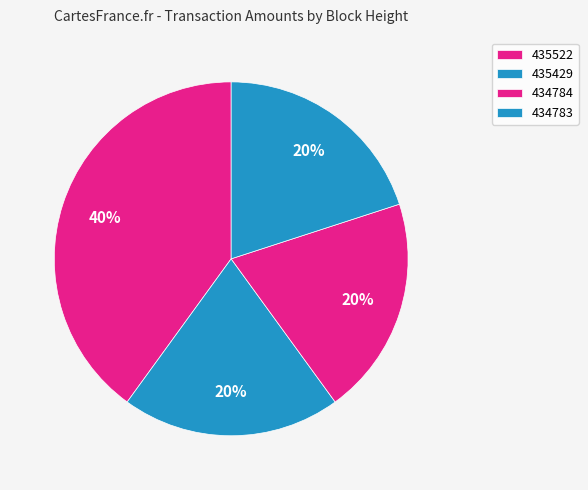

How many slices are in this pie chart?

4